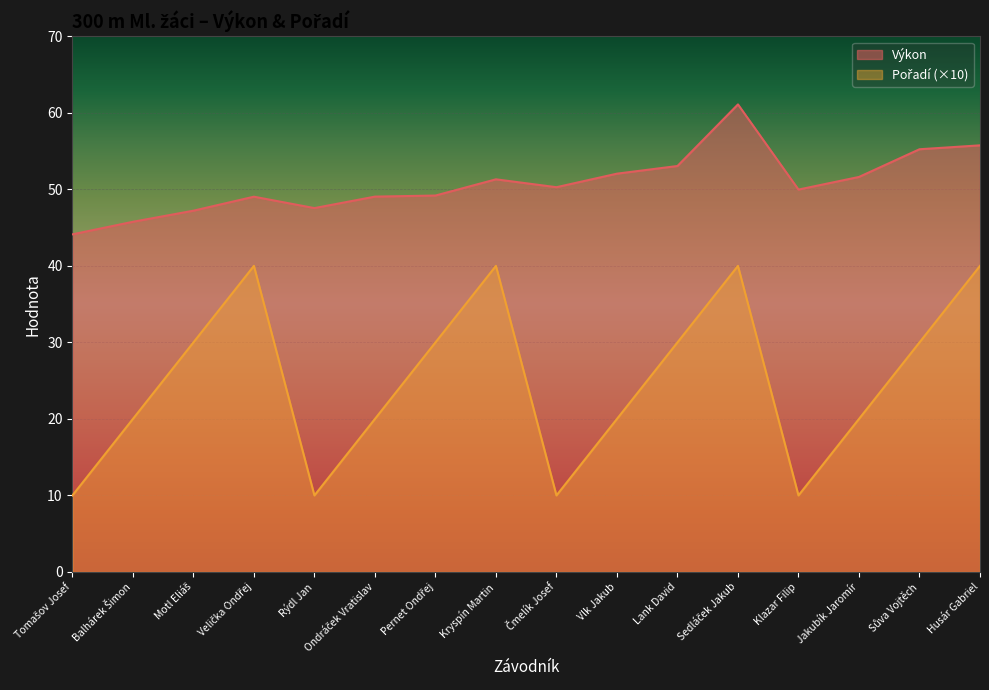

List the labels in order of Pořadí value, smallest first.

Tomašov Josef, Rýdl Jan, Čmelík Josef, Klazar Filip, Balhárek Šimon, Ondráček Vratislav, Vlk Jakub, Jakubík Jaromír, Motl Eliáš, Pernet Ondřej, Lank David, Sůva Vojtěch, Velička Ondřej, Kryspín Martin, Sedláček Jakub, Husár Gabriel